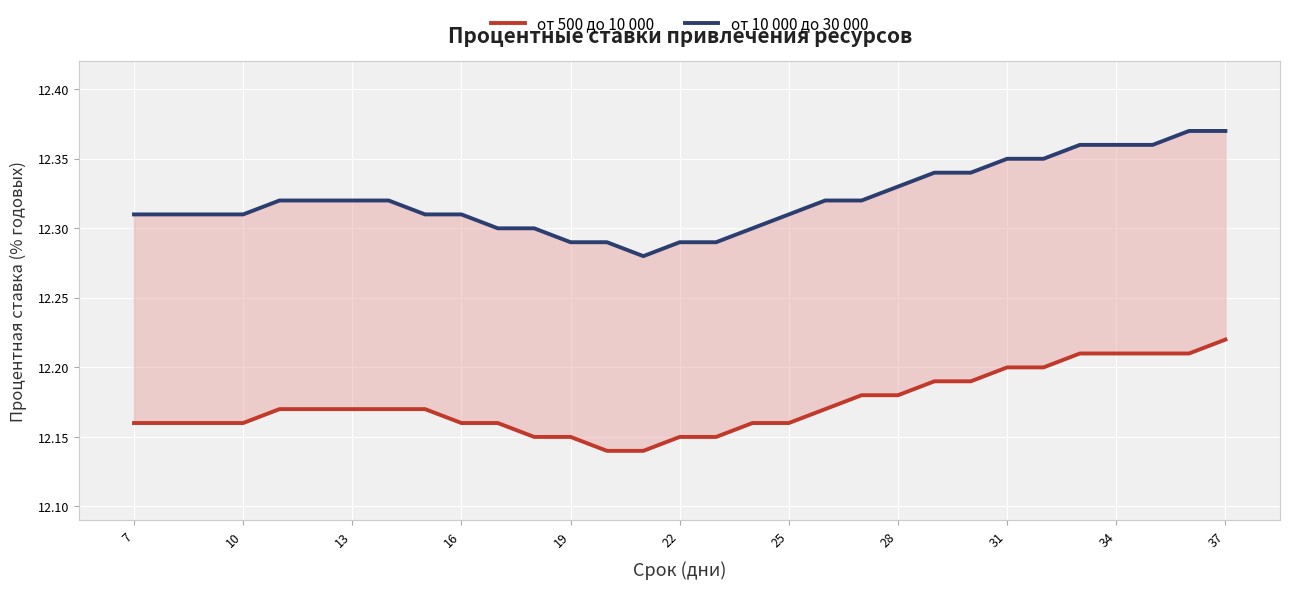

What is the maximum value for от 500 до 10 000?

12.2